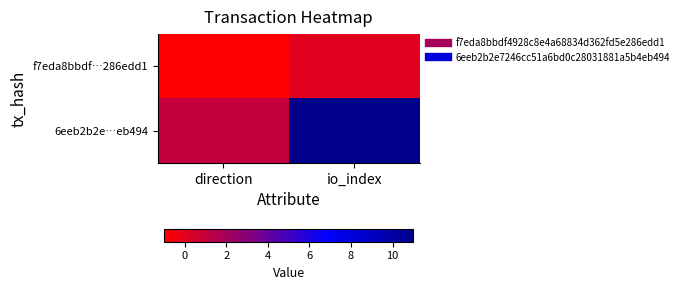

How many series are shown in this chart?

2